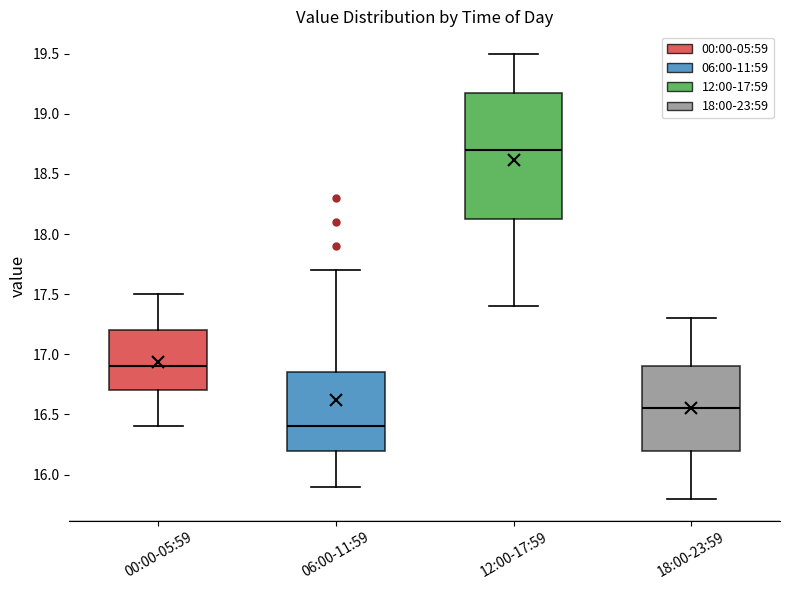

Reading left to right, read every box against the y-axis: the position of its median line, the range the box covers, and the ends of its whiskers. The values are not printed on the chart, so give them approximately, as read against the axis.

00:00-05:59: median 16.90, box 16.70 to 17.20, whiskers 16.40 to 17.50
06:00-11:59: median 16.40, box 16.20 to 16.85, whiskers 15.90 to 17.70
12:00-17:59: median 18.70, box 18.15 to 19.20, whiskers 17.40 to 19.50
18:00-23:59: median 16.55, box 16.20 to 16.90, whiskers 15.80 to 17.30